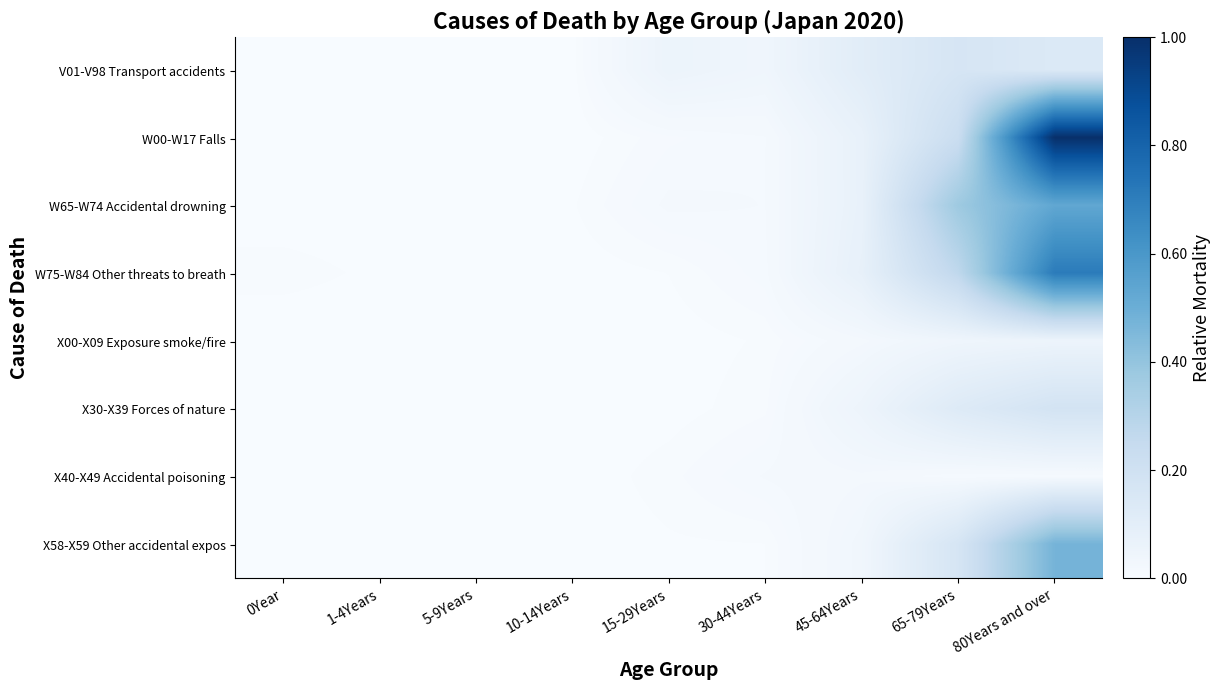

How many series are shown in this chart?

8